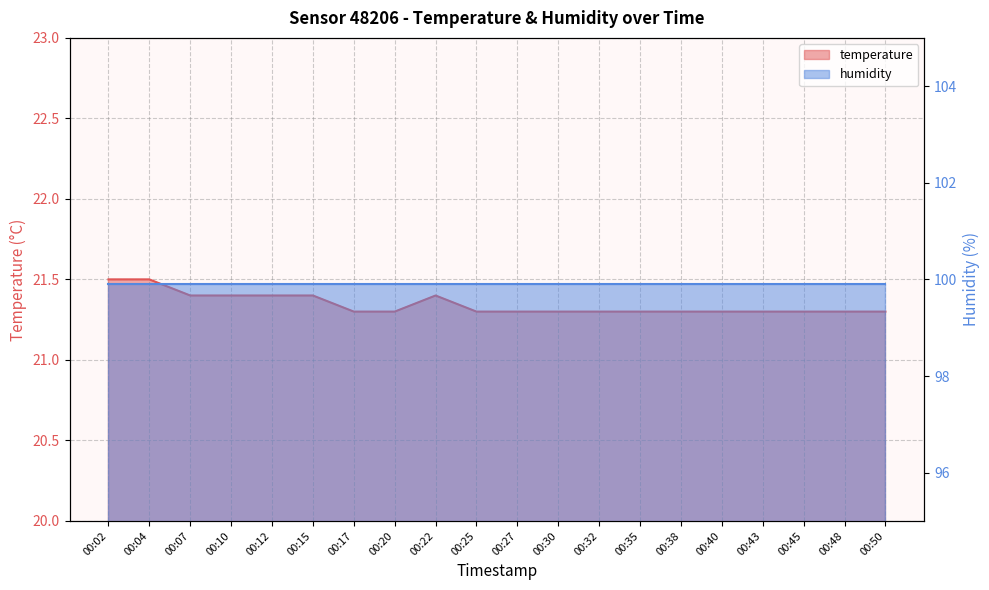

Read the value at 00:40.

21.3